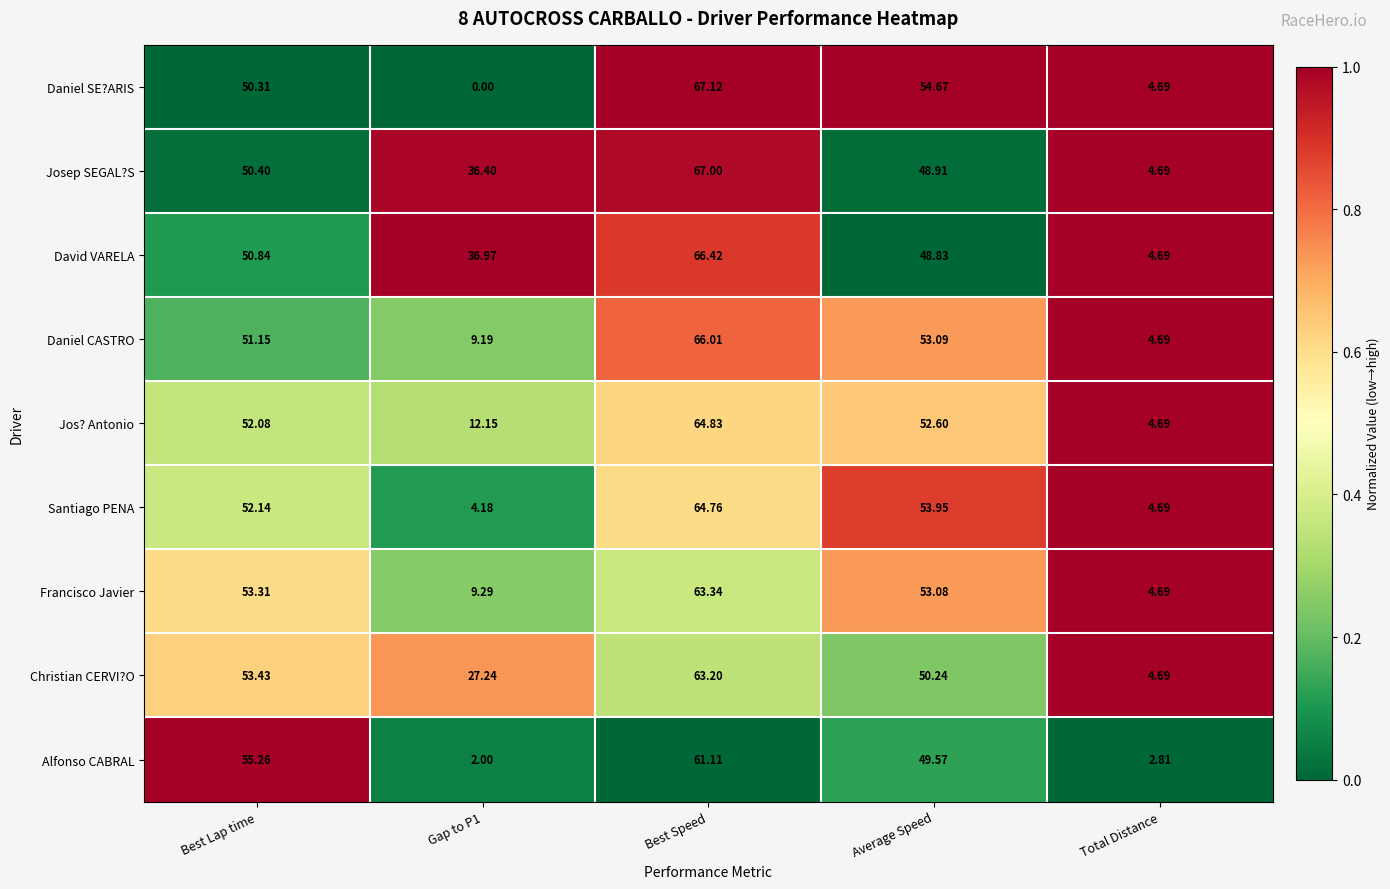

At which category is the sum across all series the highest?

Best Speed